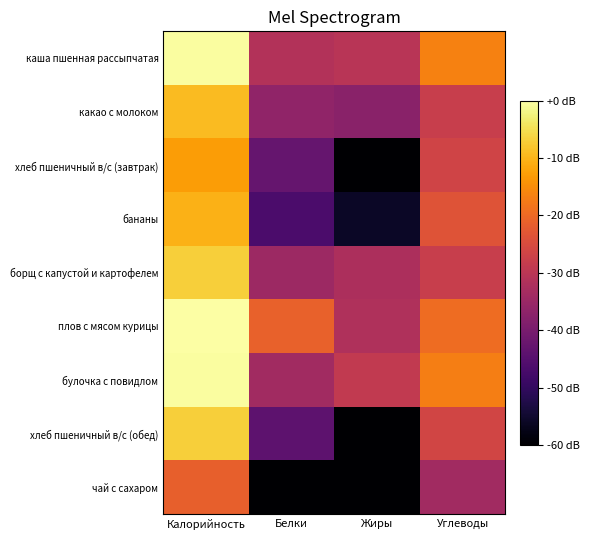

Reading left to right, what are all the values shown in this chart?

каша пшенная рассыпчатая: Калорийность=-0.4	Белки=-31.4	Жиры=-30.4	Углеводы=-16.5
какао с молоком: Калорийность=-9.4	Белки=-36.5	Жиры=-37.3	Углеводы=-28.1
хлеб пшеничный в/с (завтрак): Калорийность=-13.0	Белки=-42.7	Жиры=-60.0	Углеводы=-26.5
бананы: Калорийность=-10.4	Белки=-46.4	Жиры=-56.0	Углеводы=-23.5
борщ с капустой и картофелем: Калорийность=-6.9	Белки=-34.5	Жиры=-32.3	Углеводы=-27.9
плов с мясом курицы: Калорийность=0.0	Белки=-21.3	Жиры=-31.8	Углеводы=-19.5
булочка с повидлом: Калорийность=-0.3	Белки=-33.8	Жиры=-29.0	Углеводы=-16.9
хлеб пшеничный в/с (обед): Калорийность=-7.0	Белки=-43.9	Жиры=-60.0	Углеводы=-26.4
чай с сахаром: Калорийность=-21.4	Белки=-60.0	Жиры=-60.0	Углеводы=-33.8